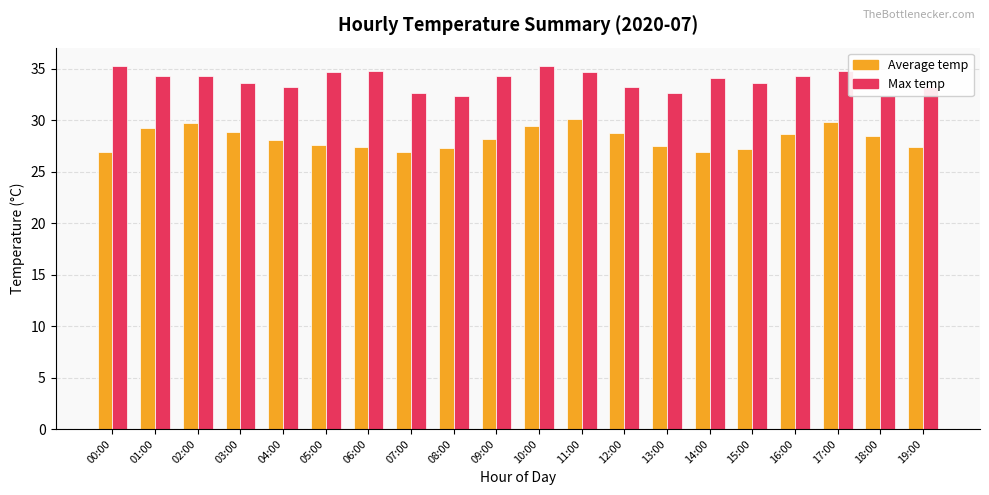

Reading left to right, transcribe all the data shown in this chart.

Average temp: 27.0	29.2	29.7	28.8	28.1	27.6	27.4	26.9	27.3	28.1	29.4	30.1	28.8	27.5	26.9	27.2	28.6	29.9	28.4	27.4
Max temp: 35.3	34.3	34.3	33.6	33.2	34.7	34.8	32.7	32.4	34.3	35.3	34.7	33.2	32.7	34.1	33.6	34.3	34.8	32.4	33.2